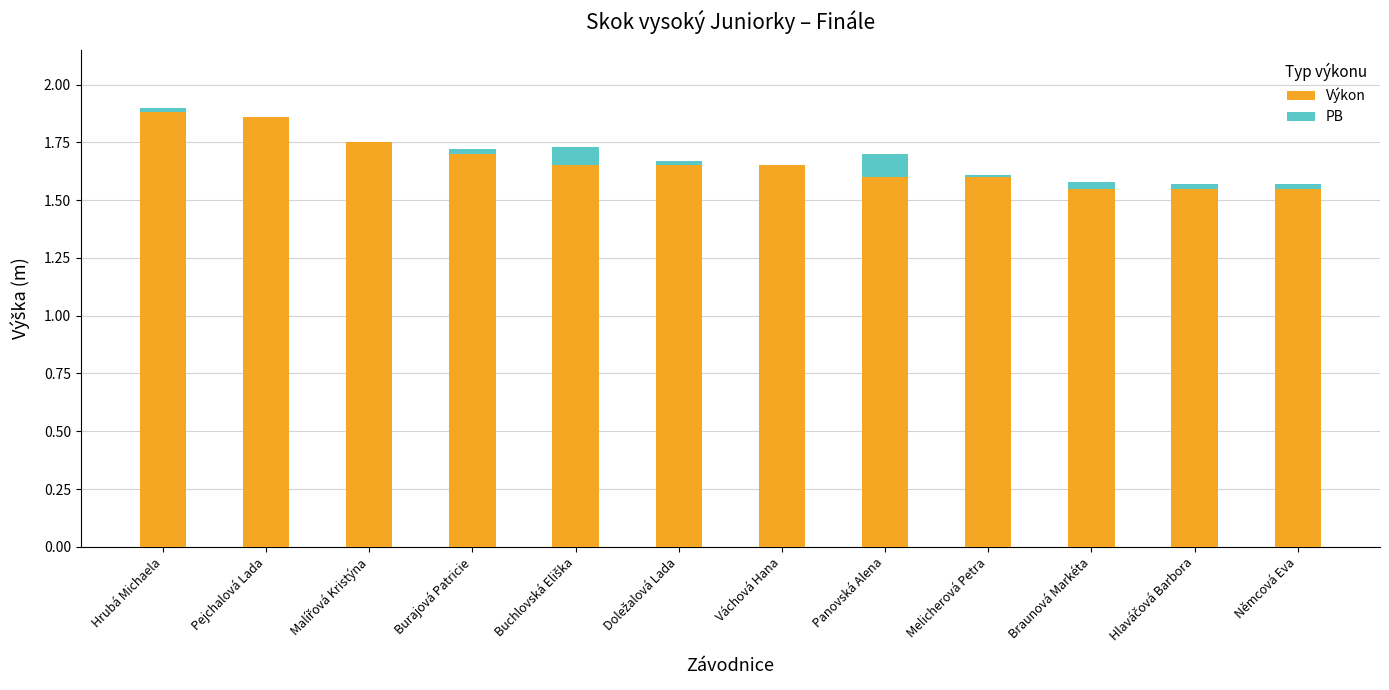

True or false: Výkon has a value of 0.7 at Váchová Hana.

False